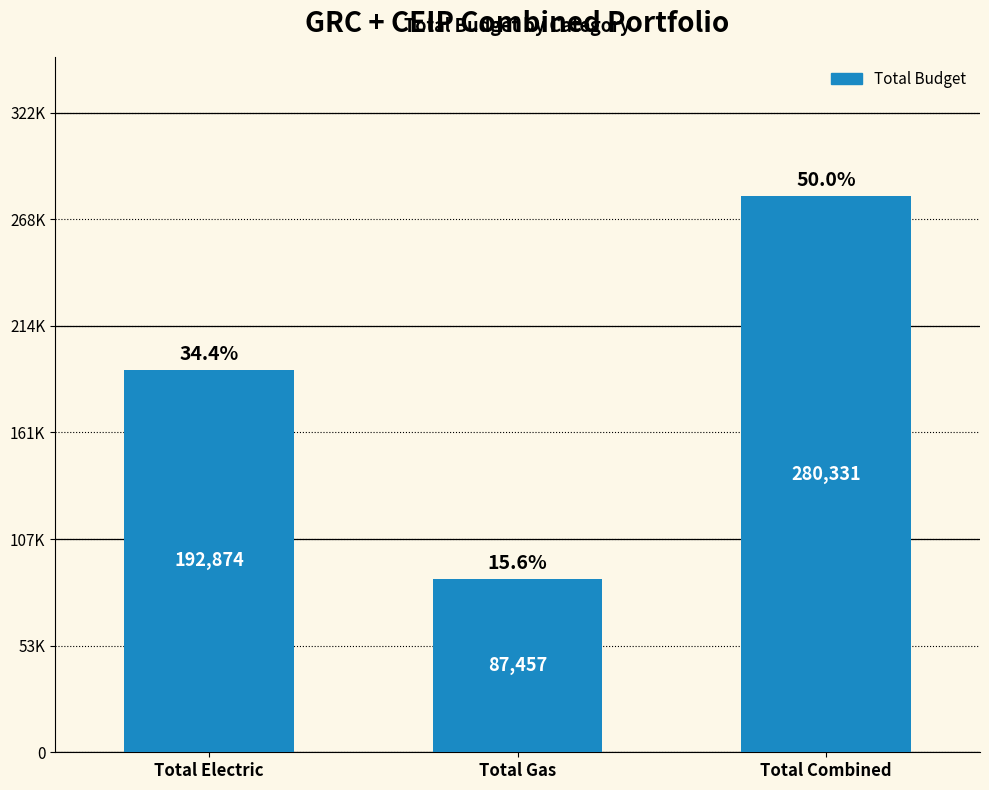

What is the difference between the maximum and minimum values?

192874